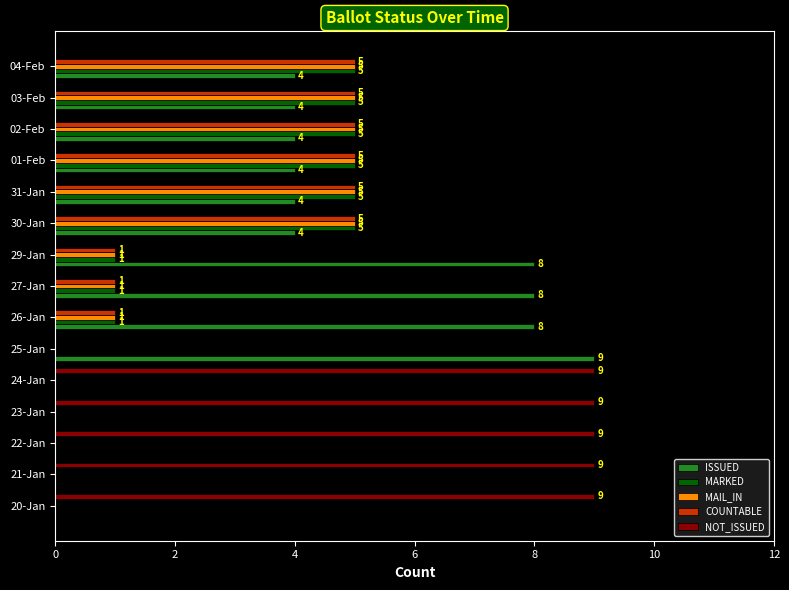

What is the total value across all series at 02-Feb?

19